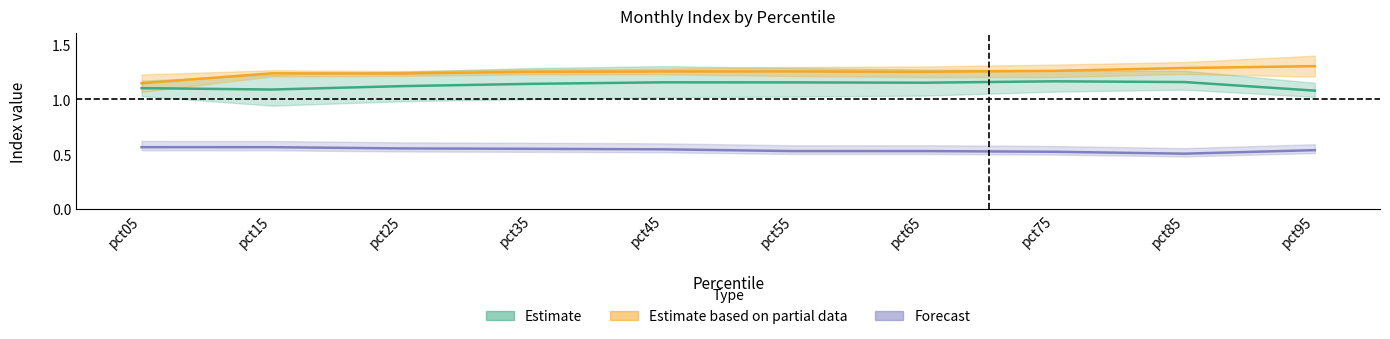

What is the value of the Estimate point at the 10th from the left?

1.1